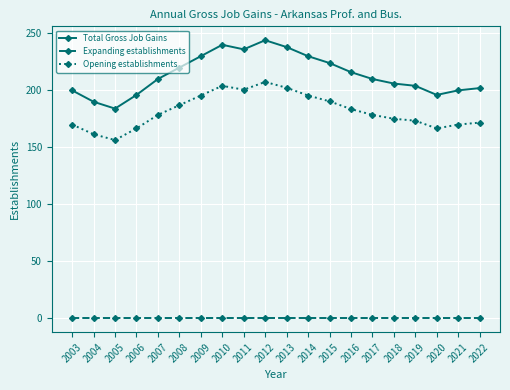

What is the spread (max minus min) of values at 2016?

216.0